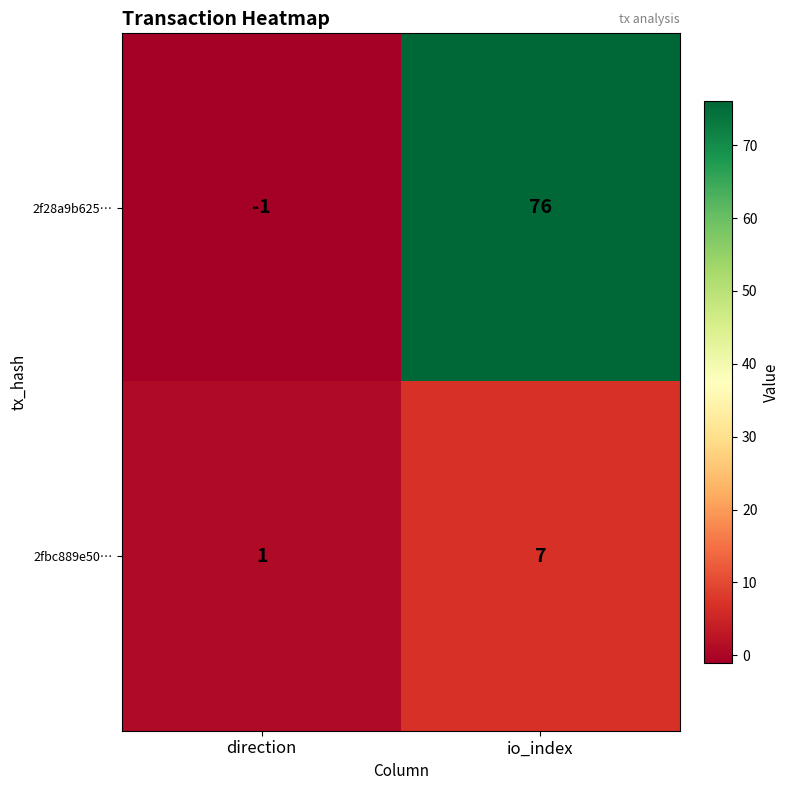

Which category has the highest value in the 2f28a9b625… series?

io_index